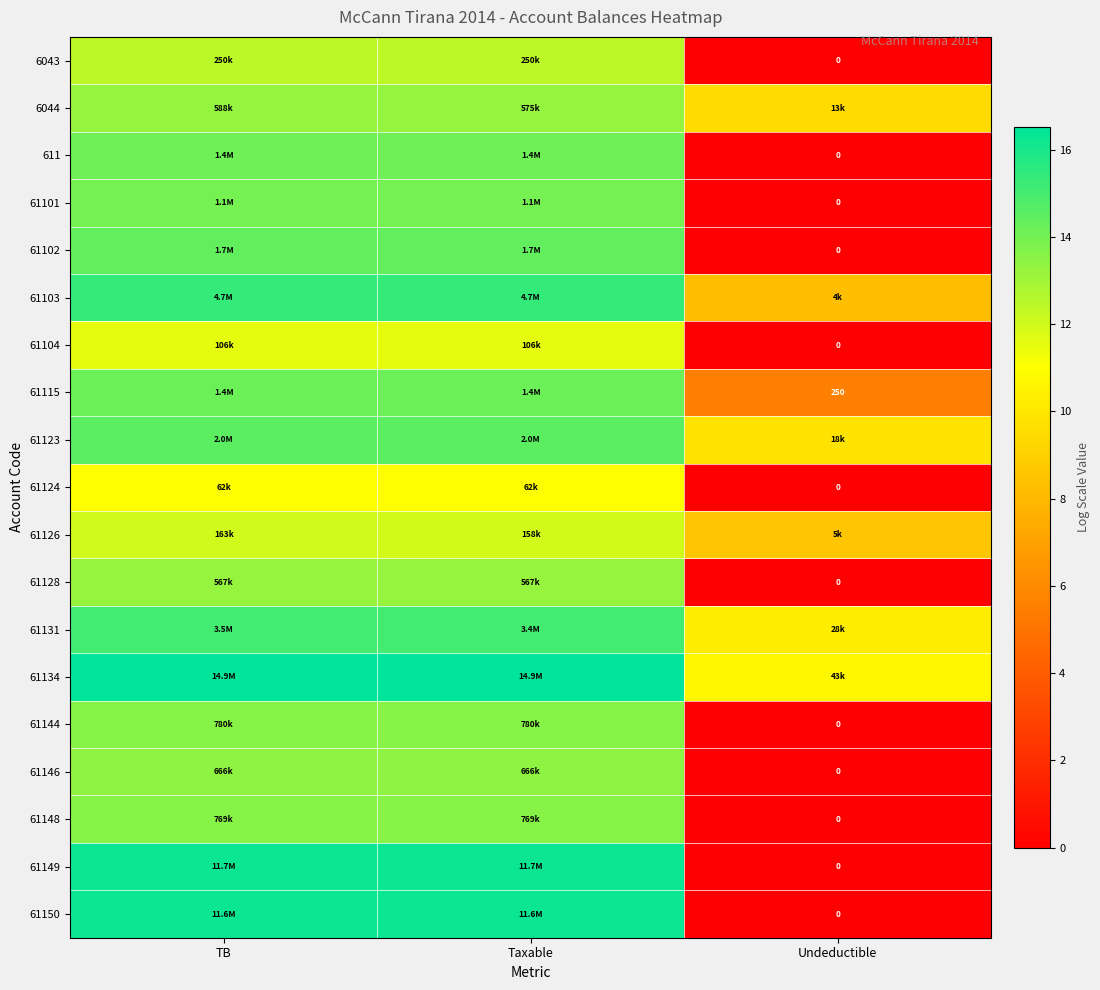

Rank the series at Undeductible from highest to lowest value.

61134, 61131, 61123, 6044, 61126, 61103, 61115, 6043, 611, 61101, 61102, 61104, 61124, 61128, 61144, 61146, 61148, 61149, 61150